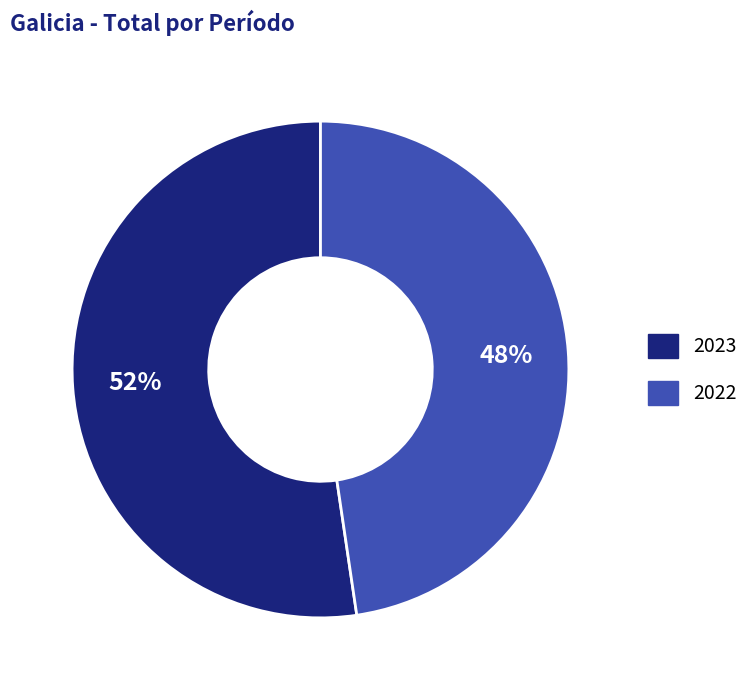

The 2023 slice represents 52% of the pie. True or false?

True